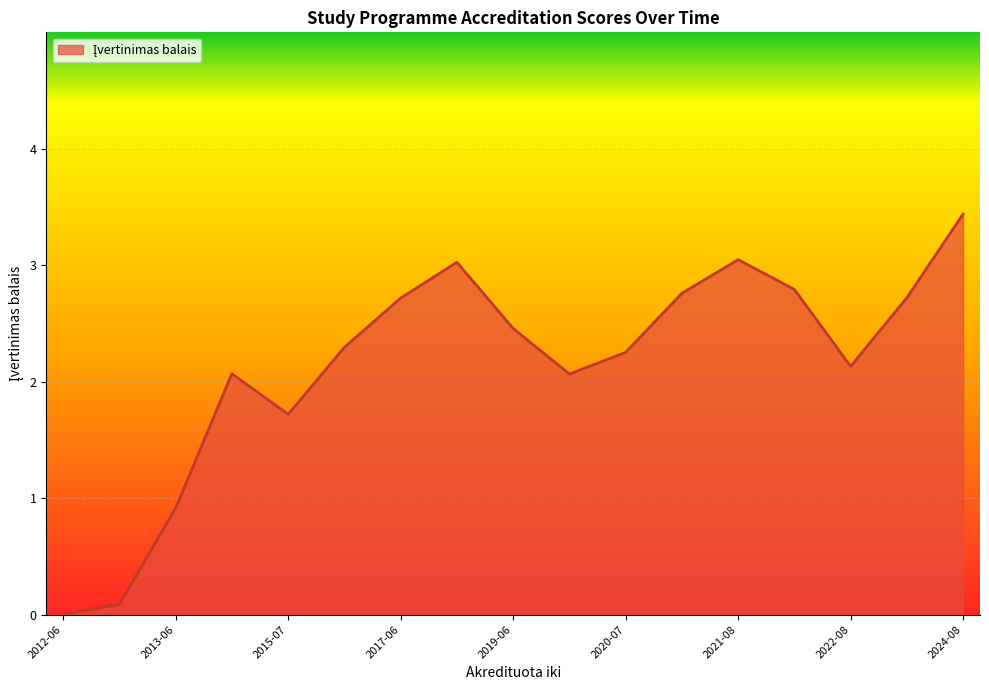

What is the greatest value displayed?

3.4